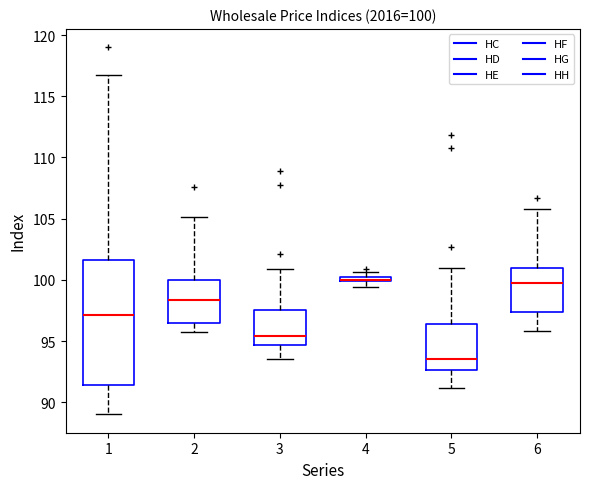

Which box is the tallest, from its lower edge to its upper edge?

1